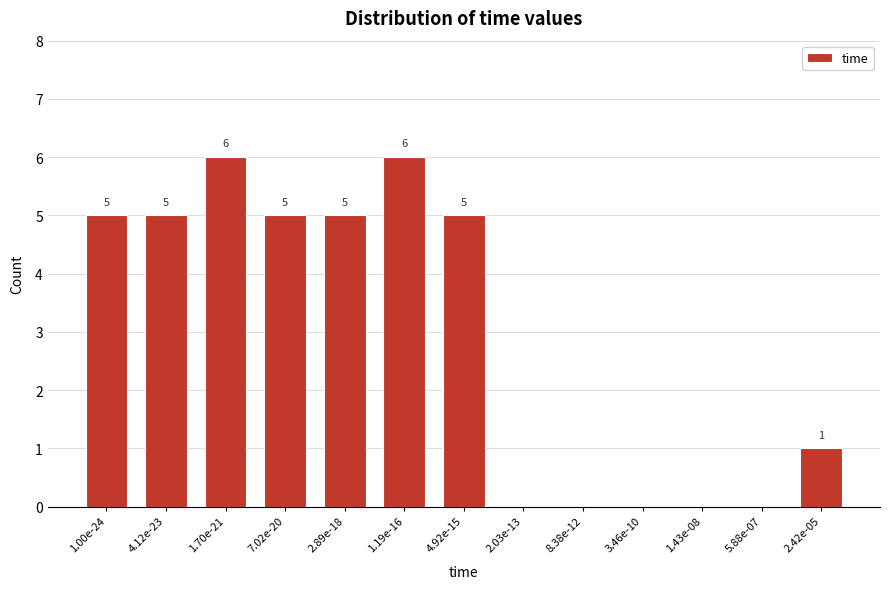

Reading left to right, transcribe all the data shown in this chart.

1.00e-24=5	4.12e-23=5	1.70e-21=6	7.02e-20=5	2.89e-18=5	1.19e-16=6	4.92e-15=5	2.03e-13=0	8.38e-12=0	3.46e-10=0	1.43e-08=0	5.88e-07=0	2.42e-05=1